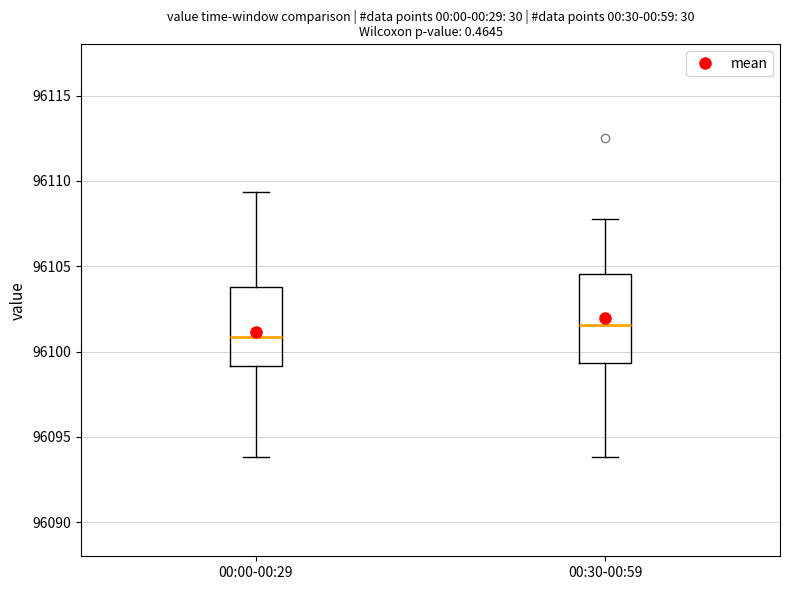

Reading left to right, read every box against the y-axis: the position of its median line, the range the box covers, and the ends of its whiskers. The values are not printed on the chart, so give them approximately, as read against the axis.

00:00-00:29: median 96101.0, box 96099.0 to 96104.0, whiskers 96094.0 to 96109.5
00:30-00:59: median 96101.5, box 96099.5 to 96104.5, whiskers 96094.0 to 96108.0